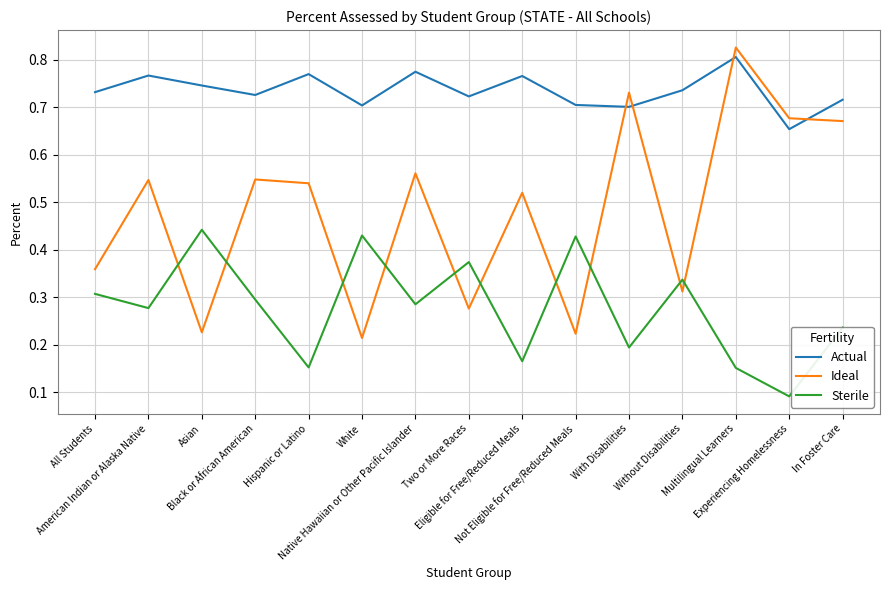

True or false: Ideal and Actual cross at least once.

True